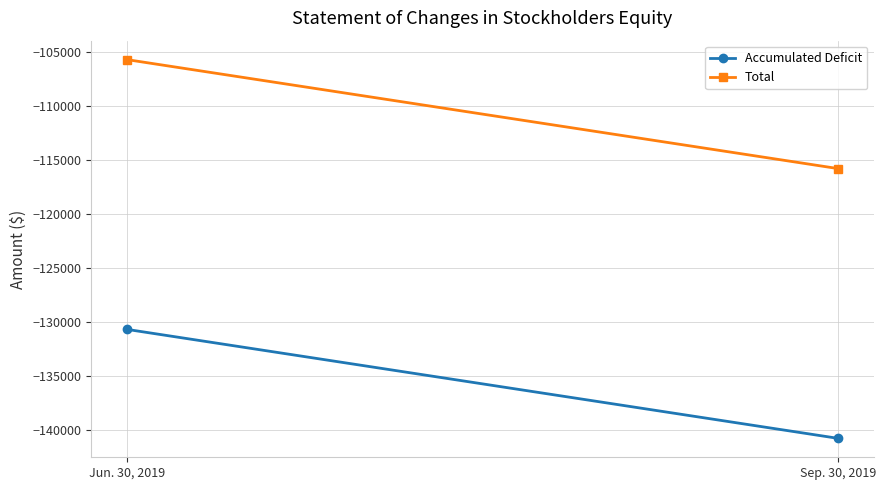

How many lines are shown in the chart?

2